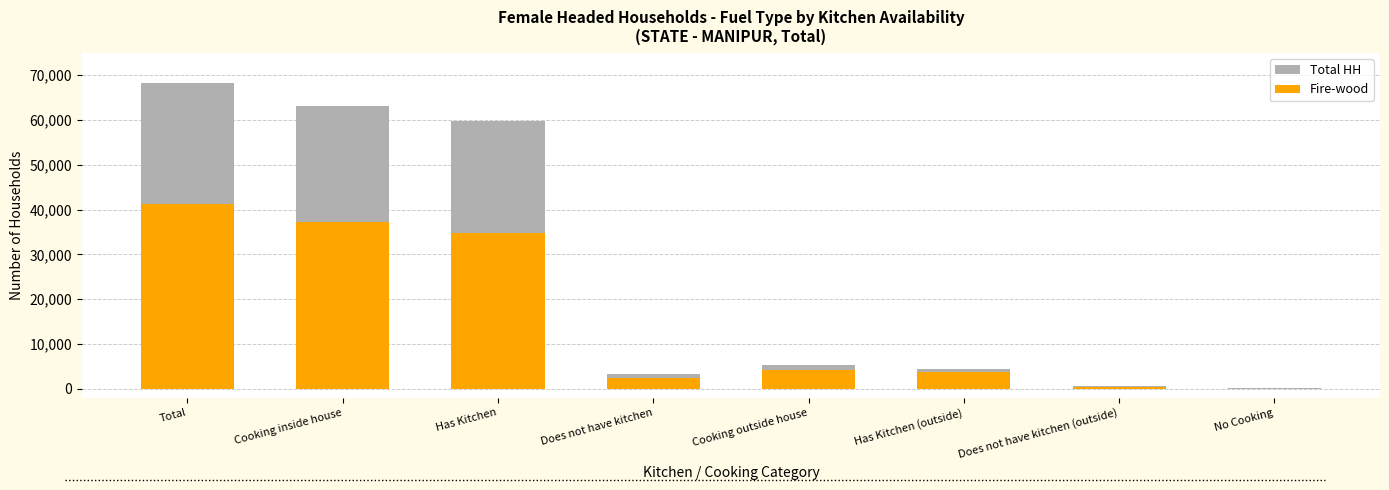

What are all the series names shown in the legend?

Total HH, Fire-wood